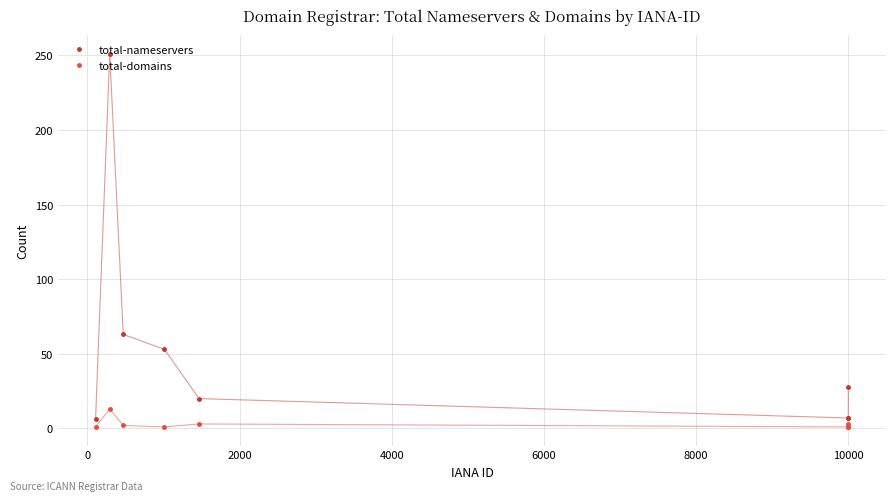

Rank the series by their maximum value, from lowest to highest.

total-domains, total-nameservers